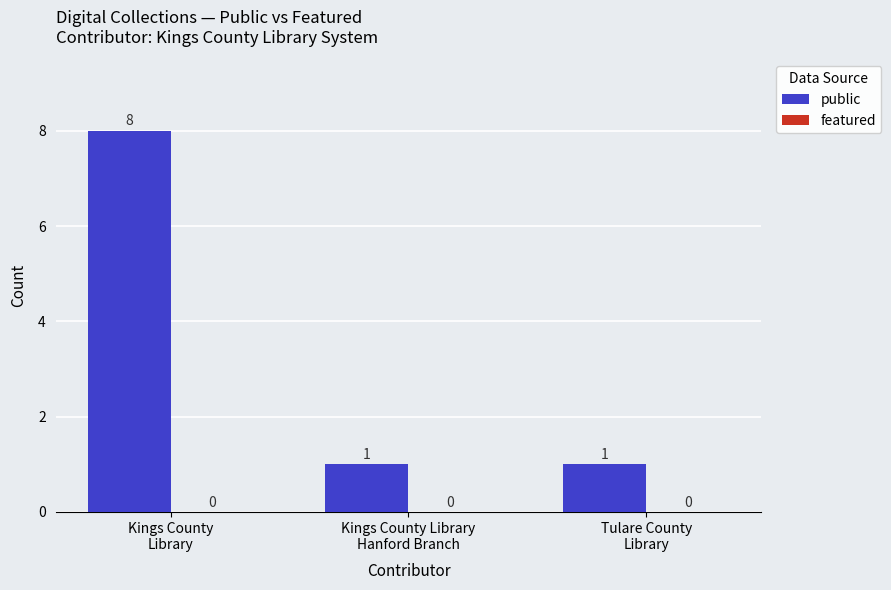

Reading left to right, what are all the values shown in this chart?

8	1	1